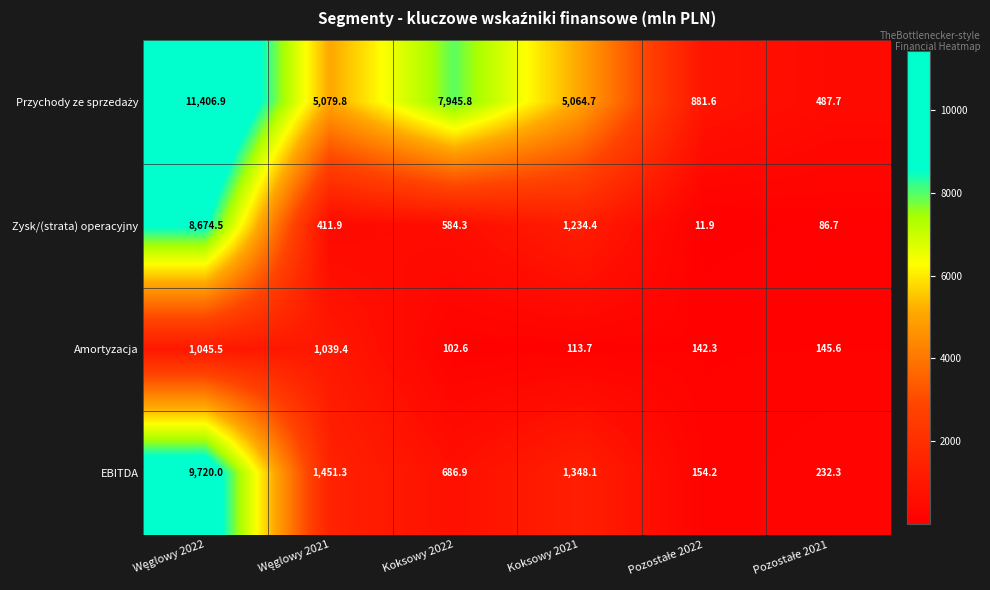

What is the maximum value for EBITDA?

9720.0